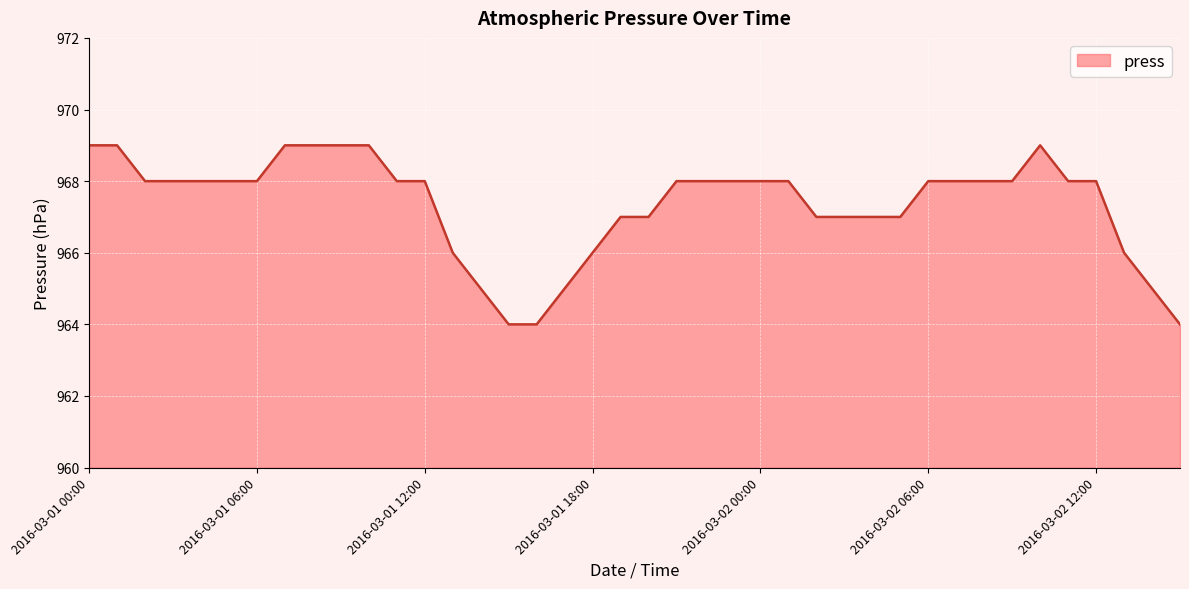

Reading left to right, what are all the values shown in this chart?

969	969	968	968	968	968	968	969	969	969	969	968	968	966	965	964	964	965	966	967	967	968	968	968	968	968	967	967	967	967	968	968	968	968	969	968	968	966	965	964